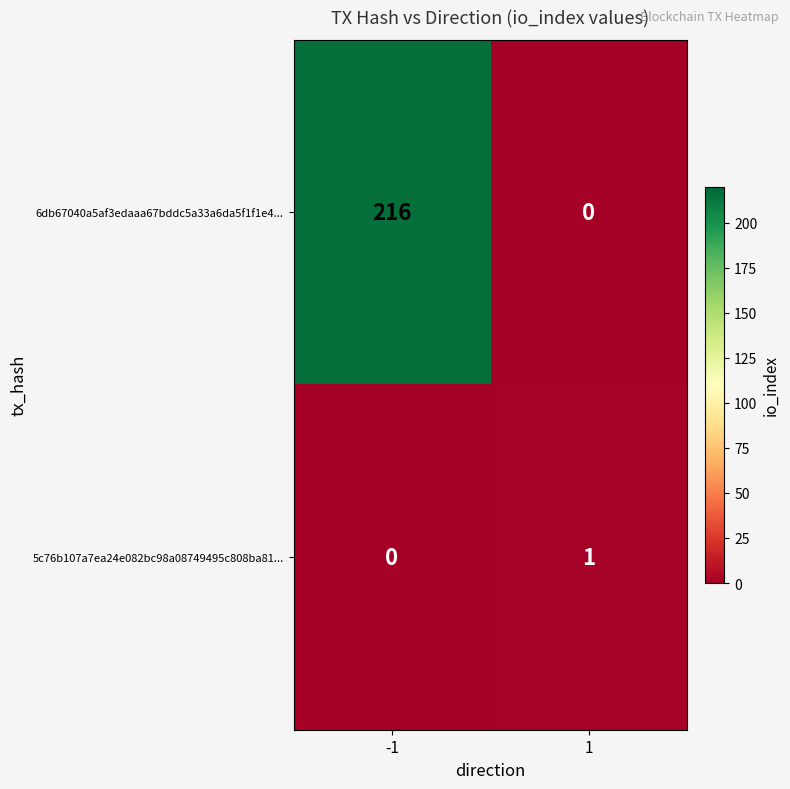

At 1, list the series in order from largest to smallest.

5c76b107a7ea24e082bc98a08749495c808ba81..., 6db67040a5af3edaaa67bddc5a33a6da5f1f1e4...